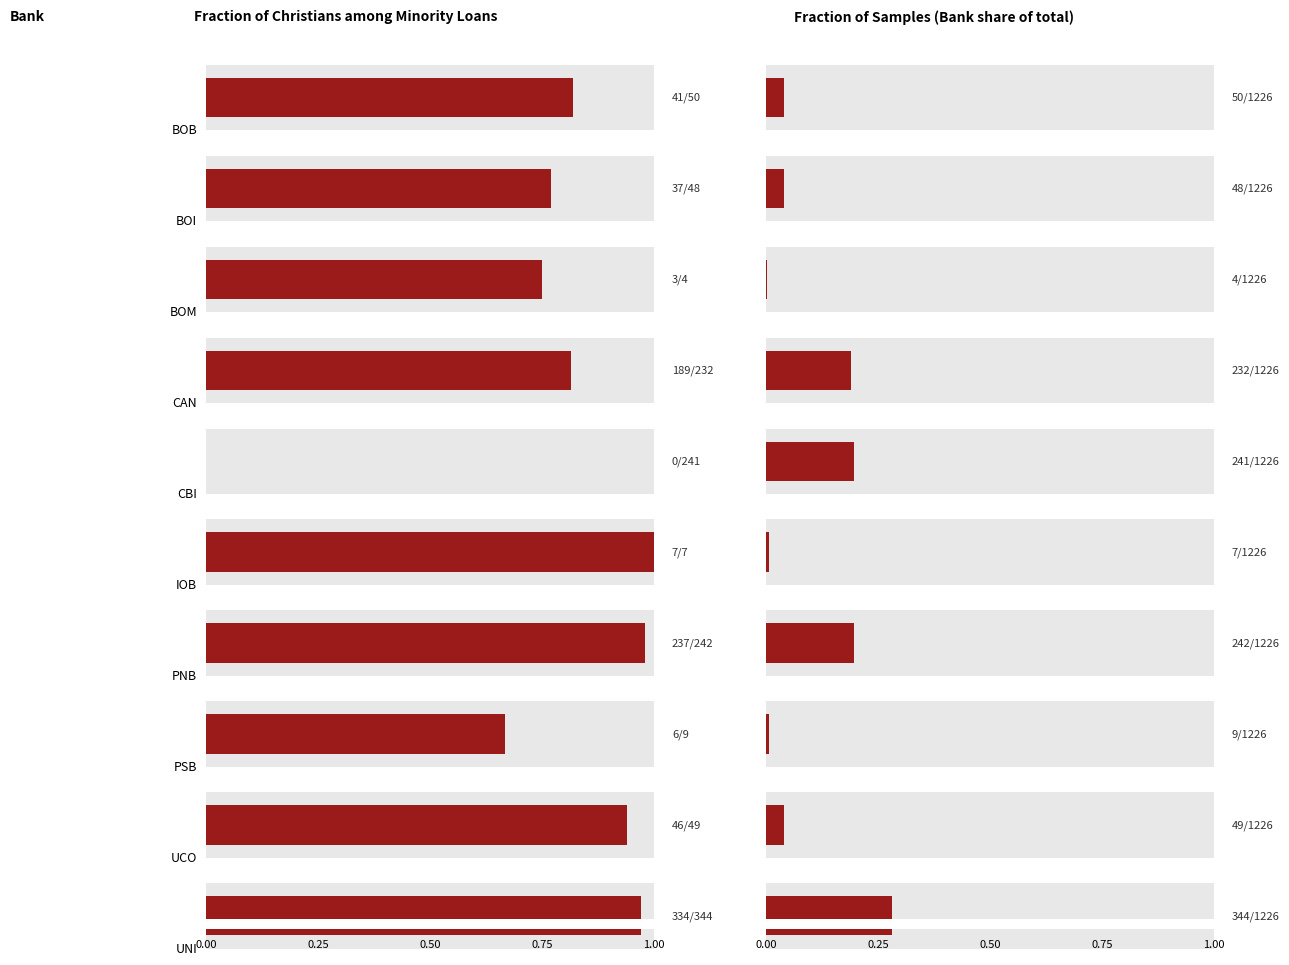

Which category has the highest value across all series?

UNI